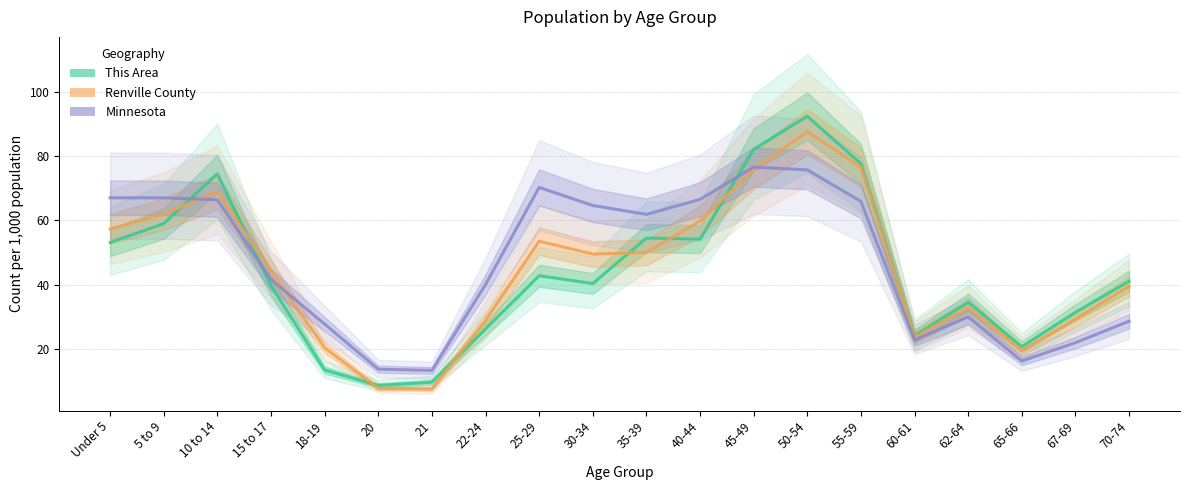

At which category does Renville County reach its first local valley?

21